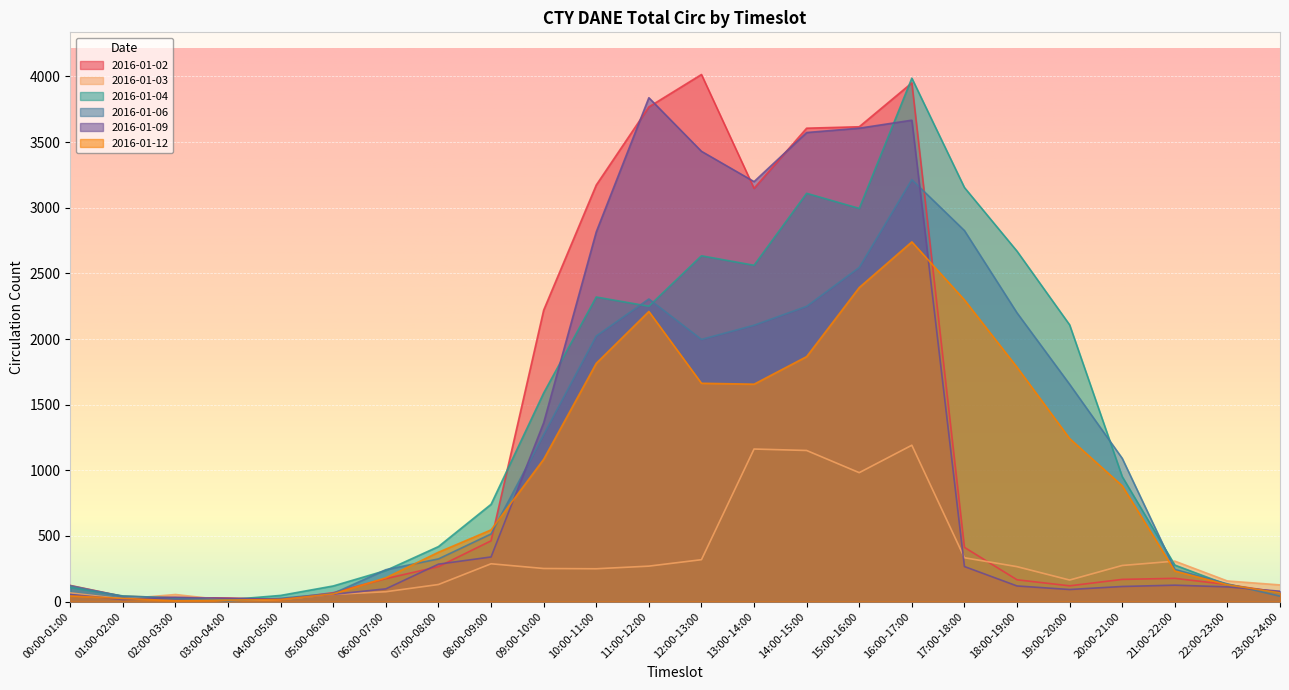

True or false: 2016-01-04 and 2016-01-06 intersect in this chart.

True